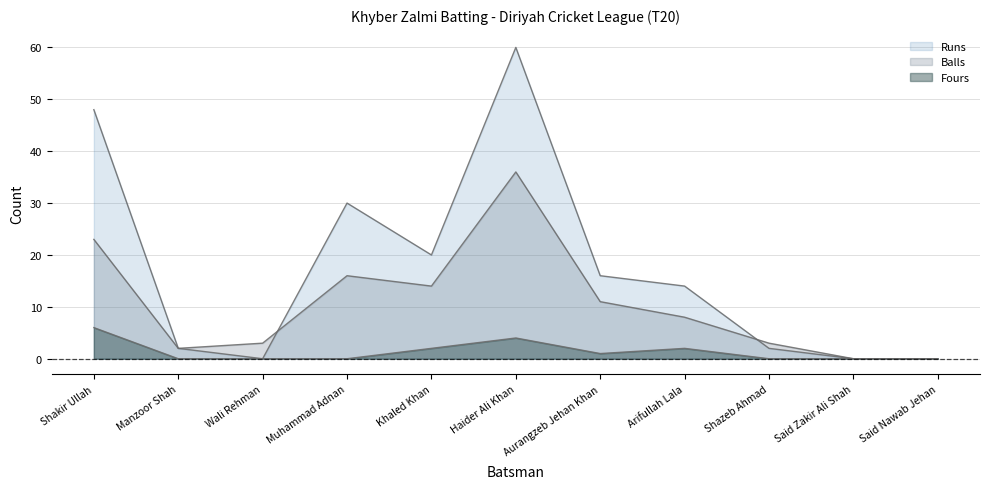

The Runs series shows 22 at Arifullah Lala. True or false?

False